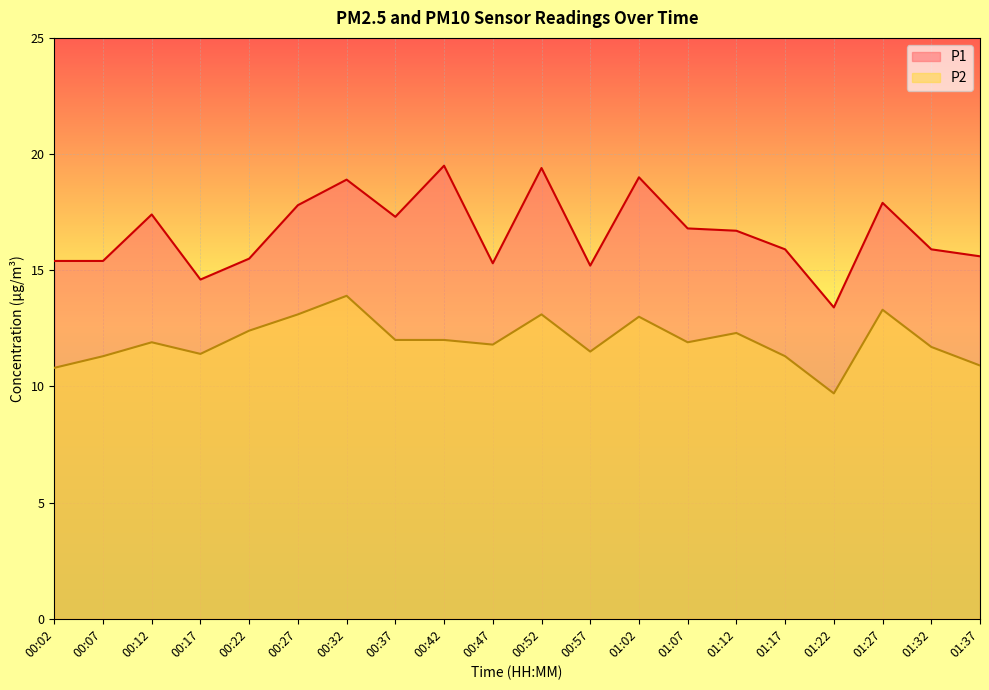

Is it true that P2 equals 11.3 at 00:07?

True